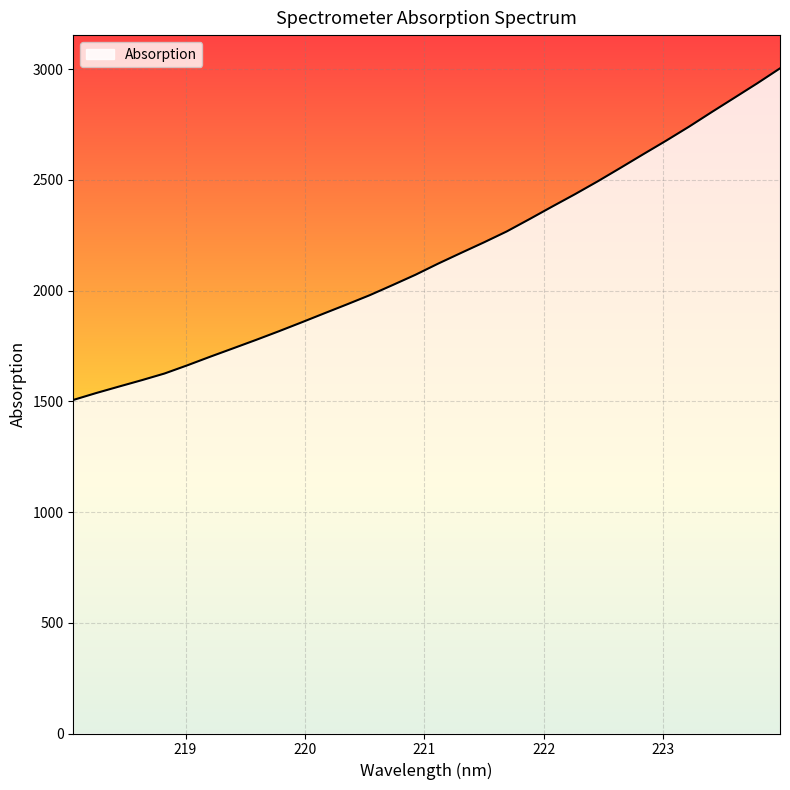

Does the chart have visible grid lines?

Yes